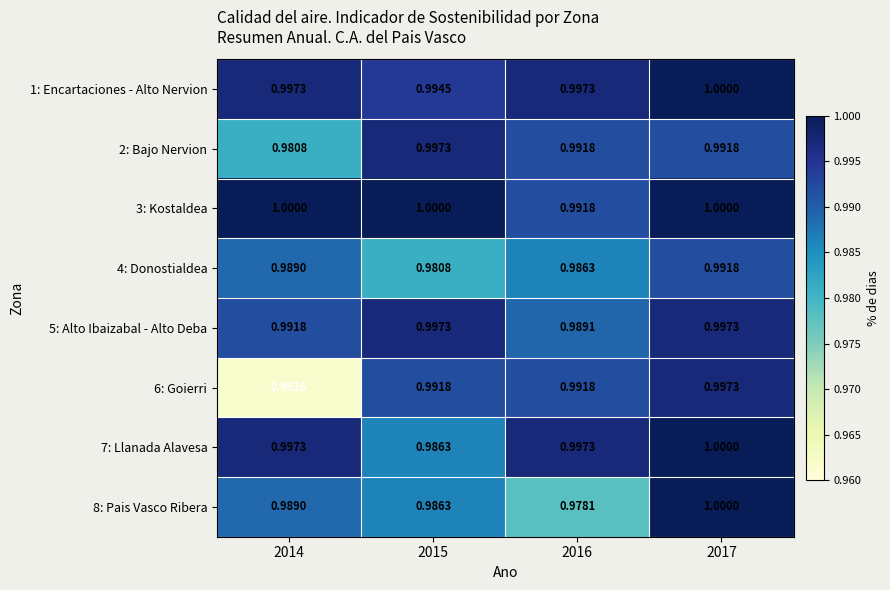

Is the value of 6: Goierri at 2017 greater than the value of 7: Llanada Alavesa at 2017?

No